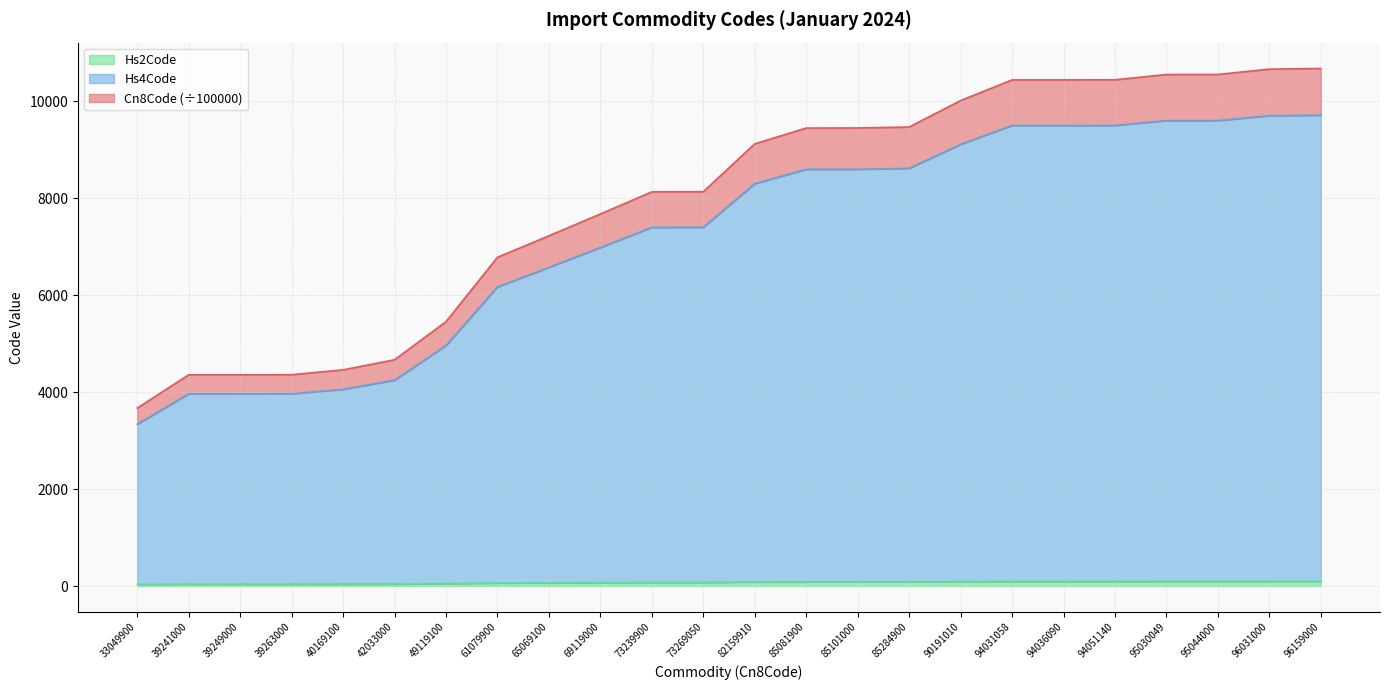

True or false: Cn8Code and Hs2Code intersect in this chart.

False